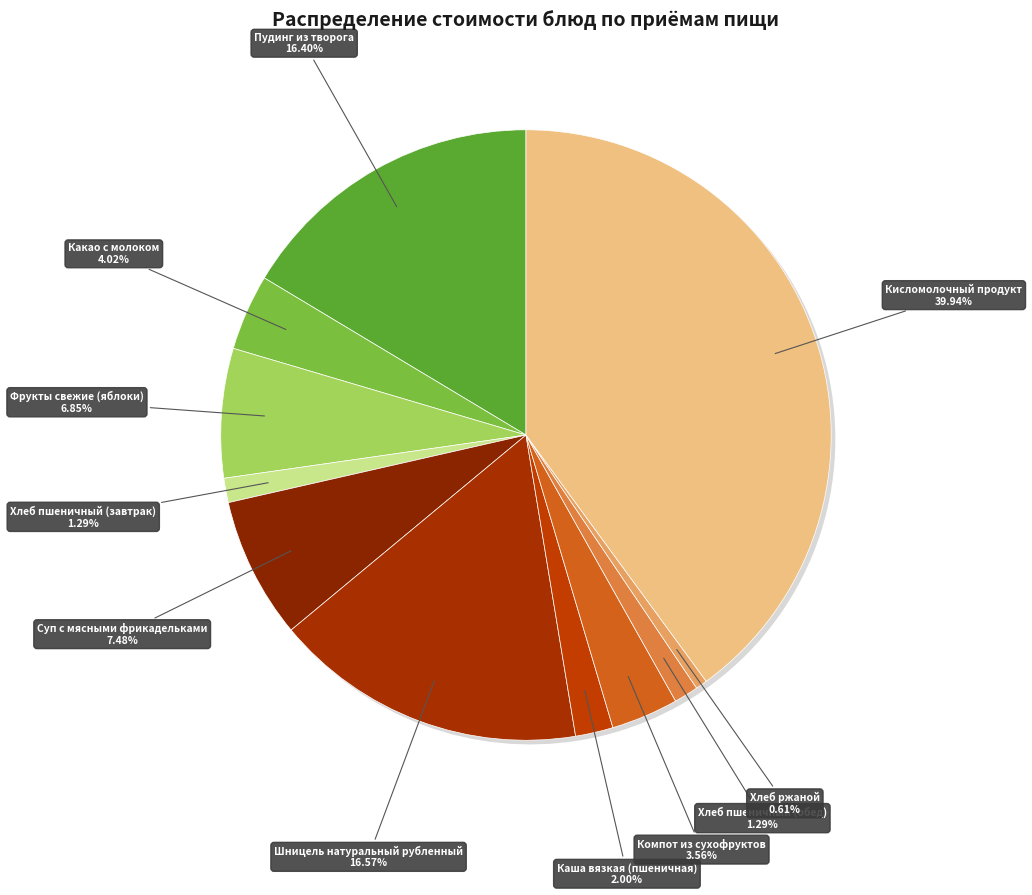

To the nearest percent, what is the difference between the largest and smallest slice percentages?

39%